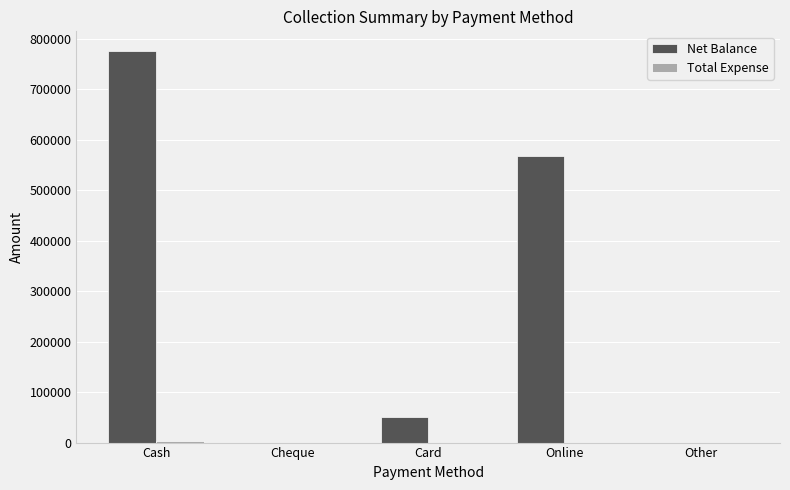

At which category is the sum across all series the highest?

Cash